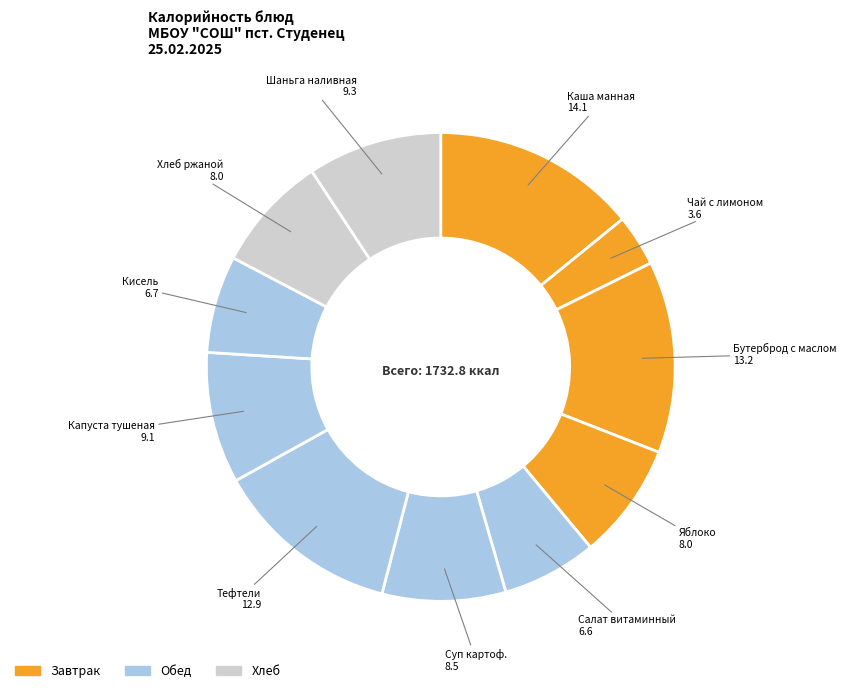

Count the number of slices in the pie.

11